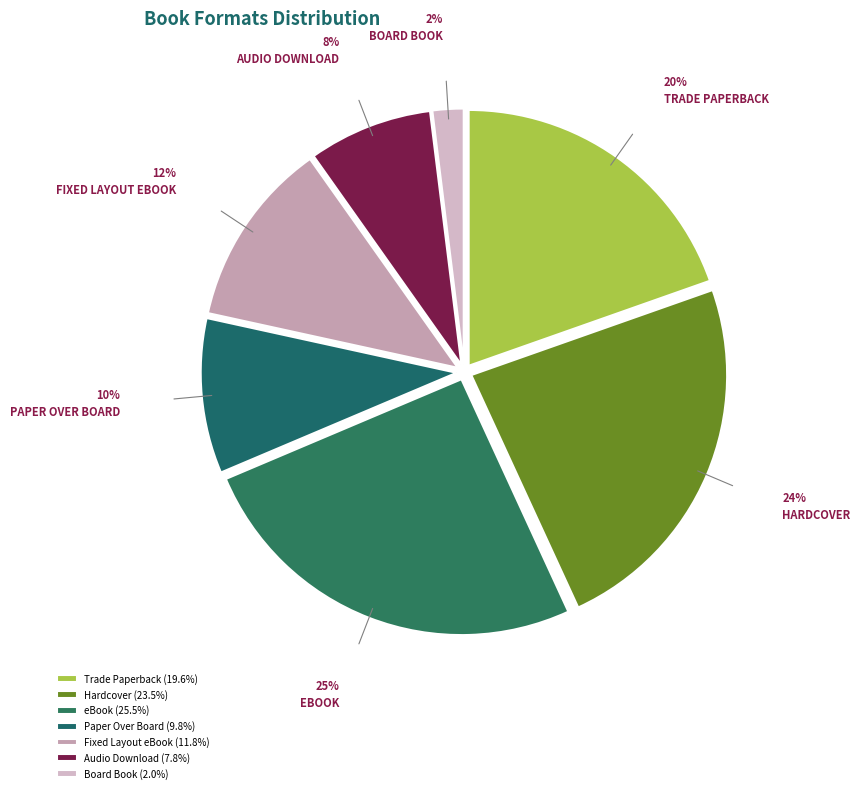

Between Trade Paperback and Fixed Layout eBook, which is larger?

Trade Paperback